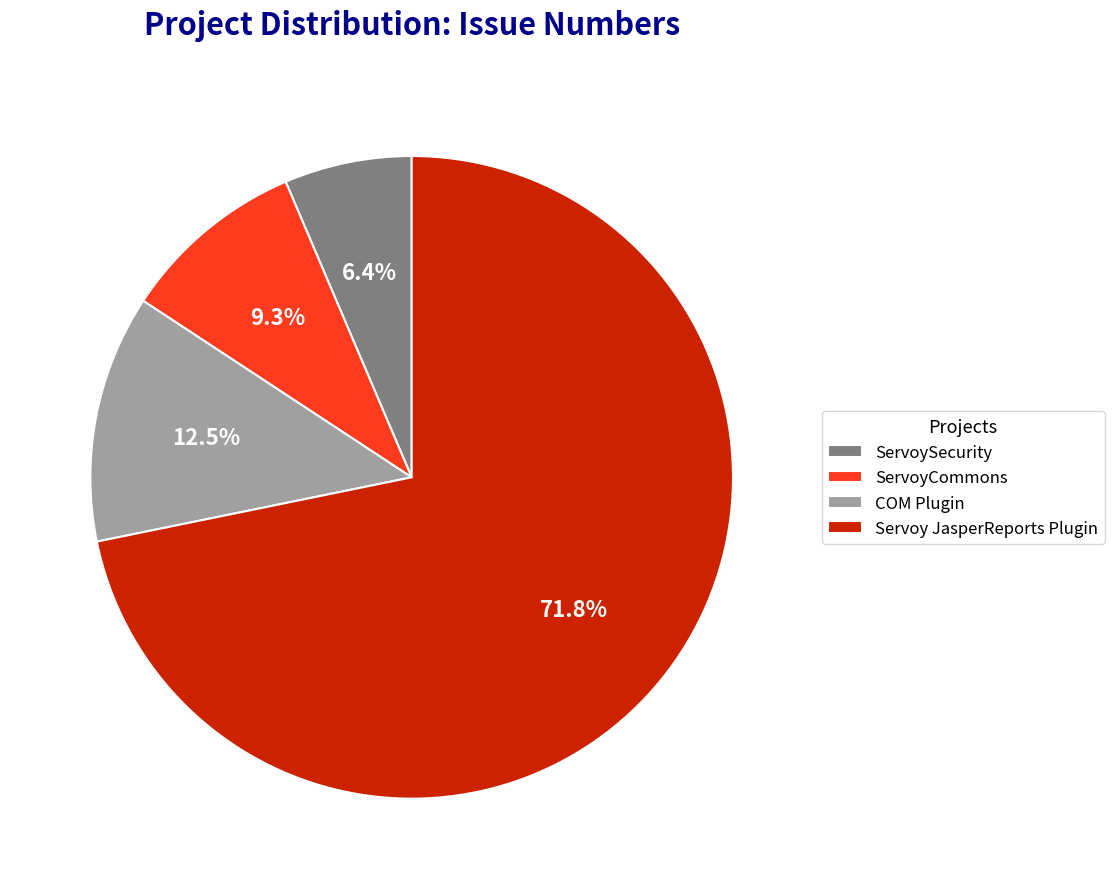

What is the total percentage of COM Plugin and Servoy JasperReports Plugin?

84.3%